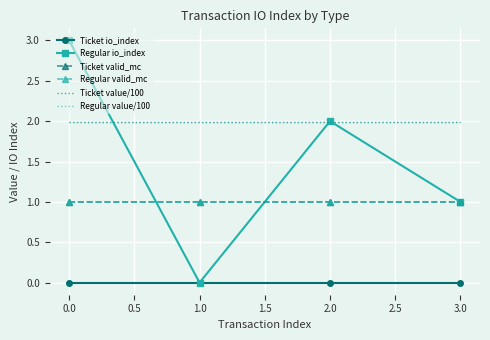

Read the Regular value/100 value at 1.0.

2.0